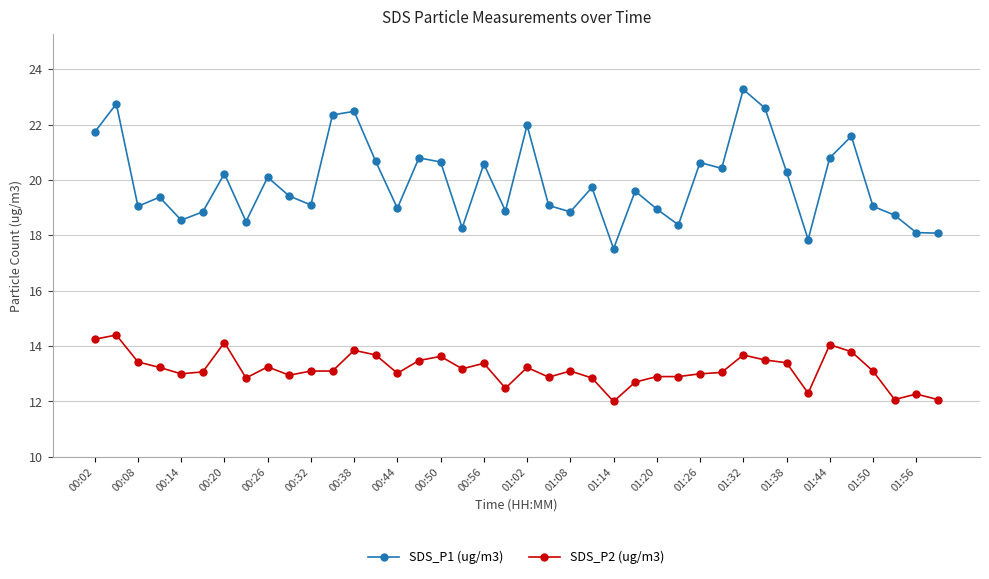

Rank the series by their average value, from highest to lowest.

SDS_P1 (ug/m3), SDS_P2 (ug/m3)